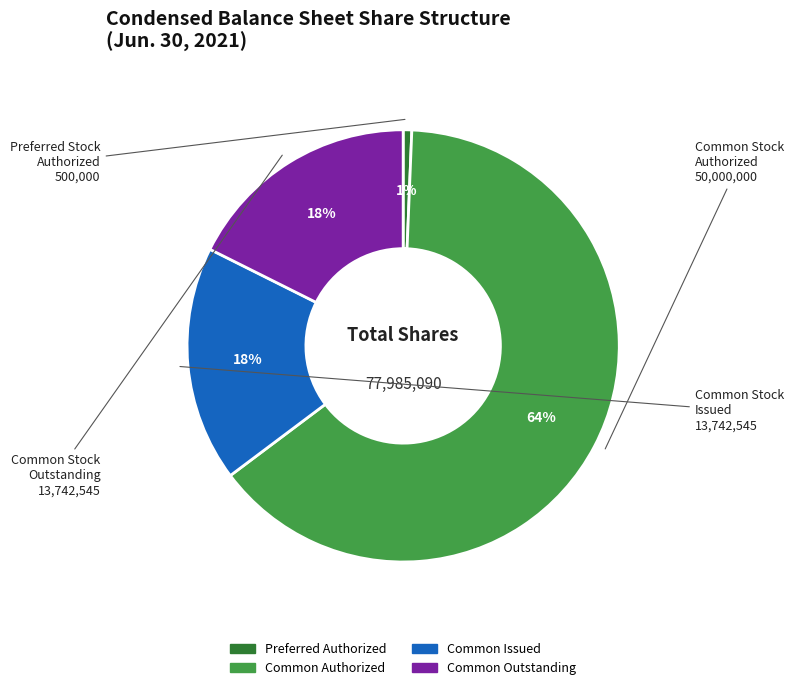

To the nearest percent, what is the average slice percentage?

25%